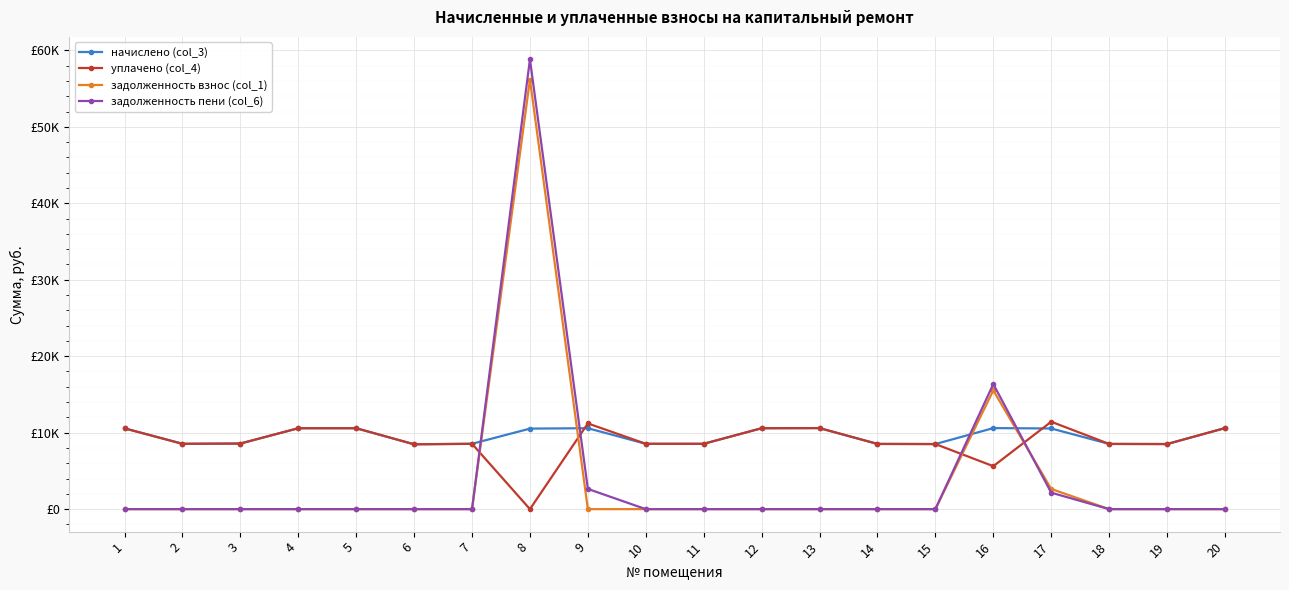

What is the sum of all задолженность взнос (col_1) values?

74350.4